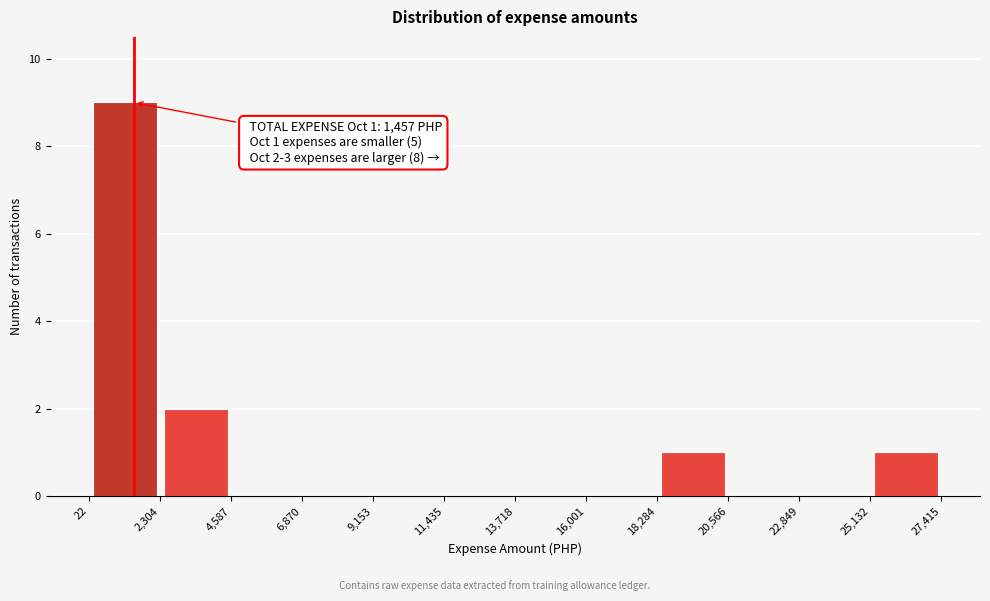

Which range on the x-axis has the tallest bar?

22 to 2,304